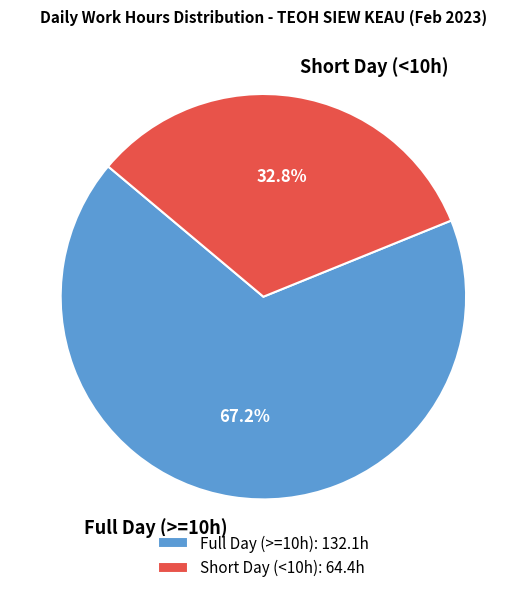

Is Full Day (>=10h) the majority of the pie?

Yes